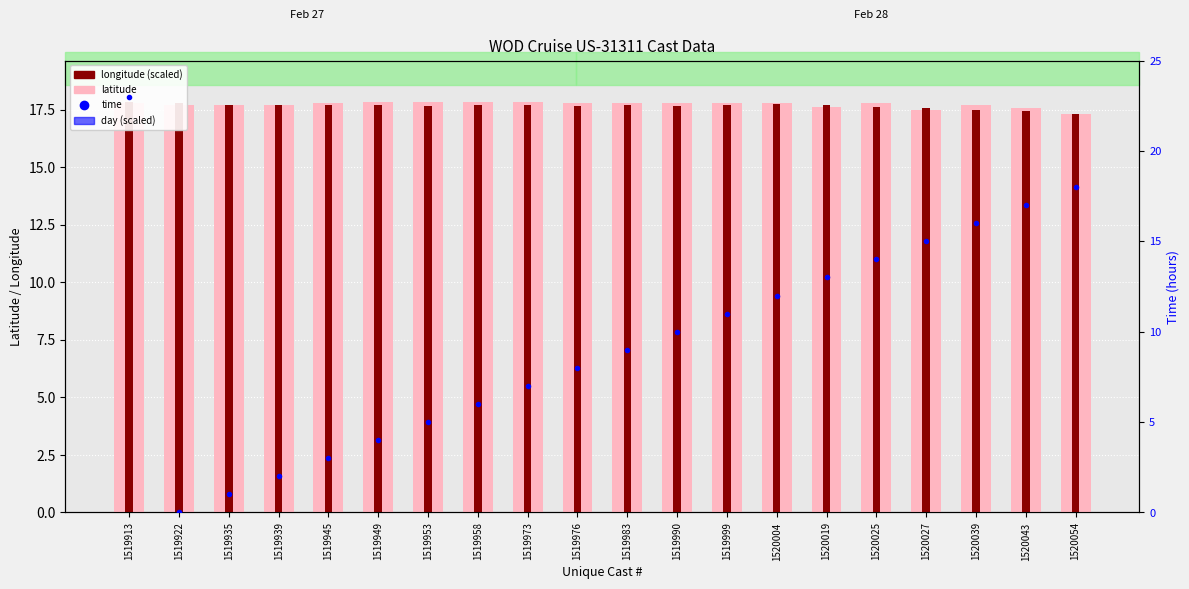

At how many categories does at least one series exceed 6?

20